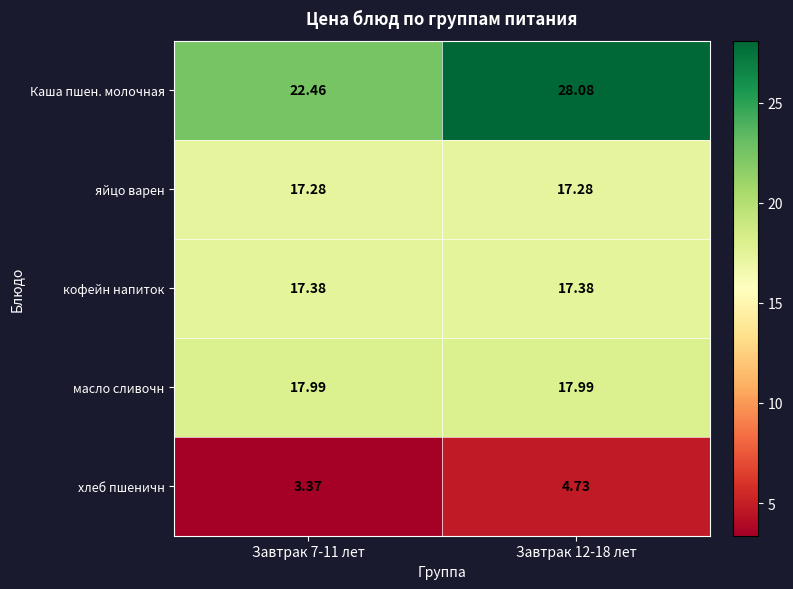

List the series in order of their peak value, highest first.

Каша пшен. молочная, масло сливочн, кофейн напиток, яйцо варен, хлеб пшеничн